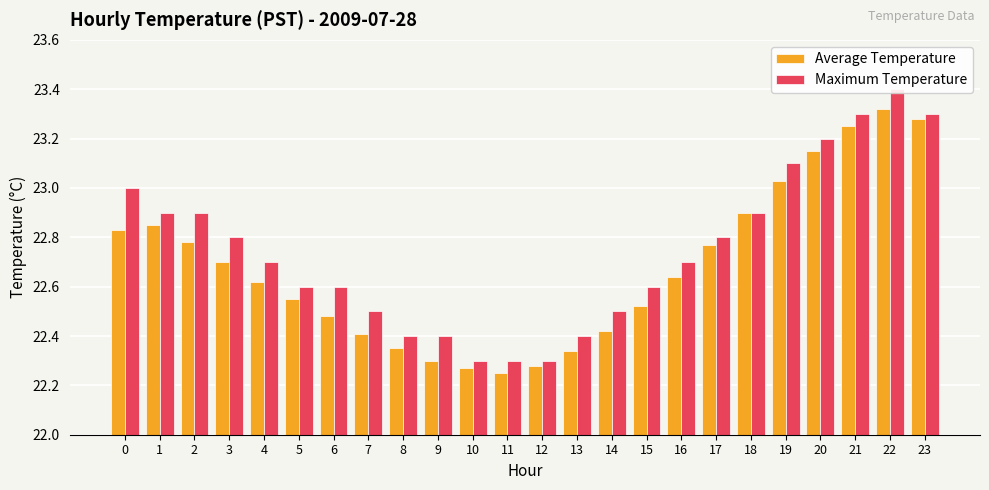

What is the total value across all series at 18?

45.8